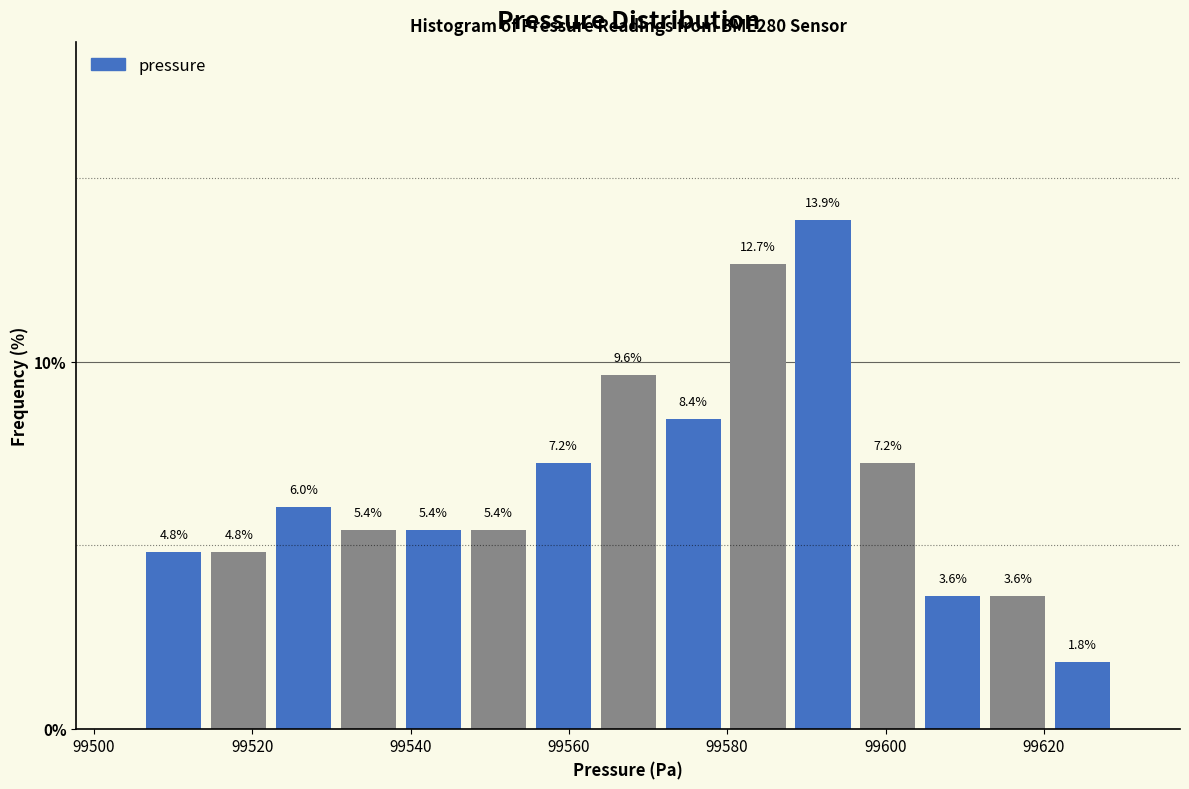

Reading left to right, transcribe this chart: for each bar, give the range it covers on the x-axis and its height. The bar edges are not printed on the chart, so give them approximately, as read against the axis.

99506.0 to 99514.2: 4.8
99514.2 to 99522.4: 4.8
99522.4 to 99530.6: 6.0
99530.6 to 99538.8: 5.4
99538.8 to 99547.0: 5.4
99547.0 to 99555.2: 5.4
99555.2 to 99563.4: 7.2
99563.4 to 99571.6: 9.6
99571.6 to 99579.8: 8.4
99579.8 to 99588.0: 12.7
99588.0 to 99596.2: 13.9
99596.2 to 99604.4: 7.2
99604.4 to 99612.6: 3.6
99612.6 to 99620.8: 3.6
99620.8 to 99629.0: 1.8